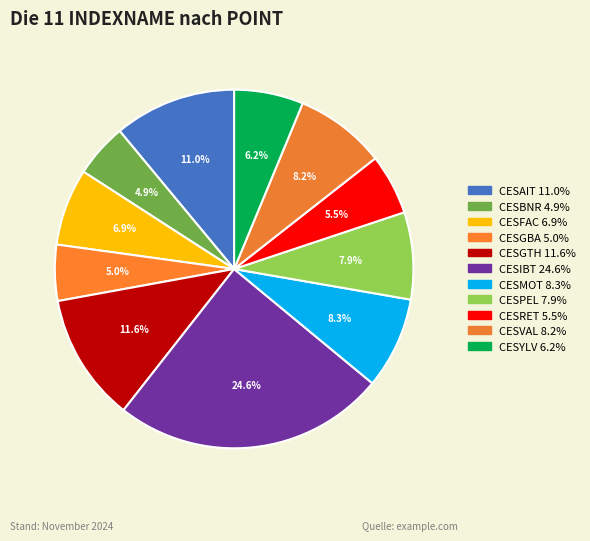

How many slices are in this pie chart?

11